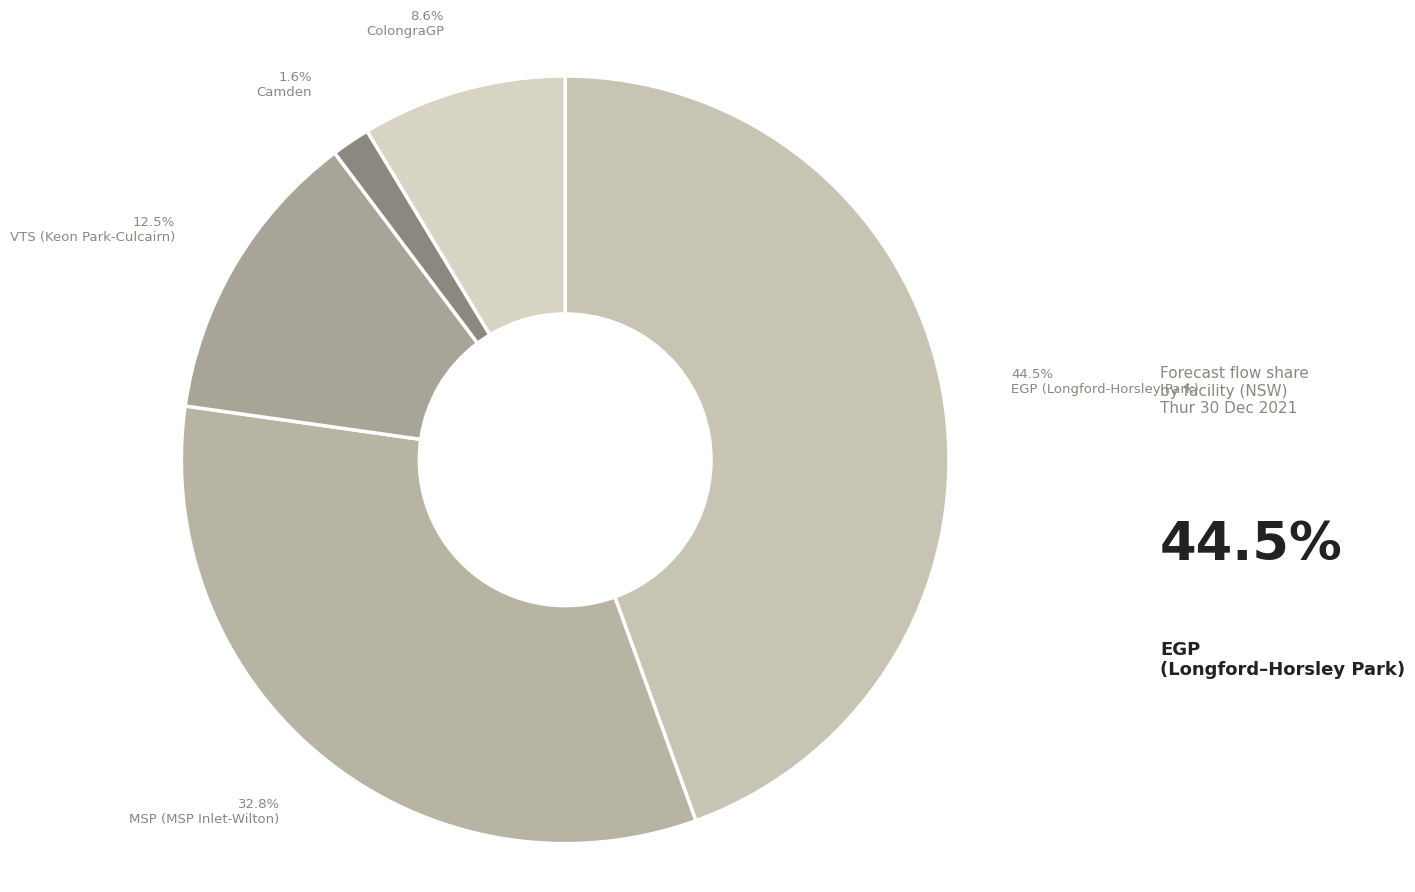

Between ColongraGP and VTS (Keon Park-Culcairn), which is larger?

VTS (Keon Park-Culcairn)